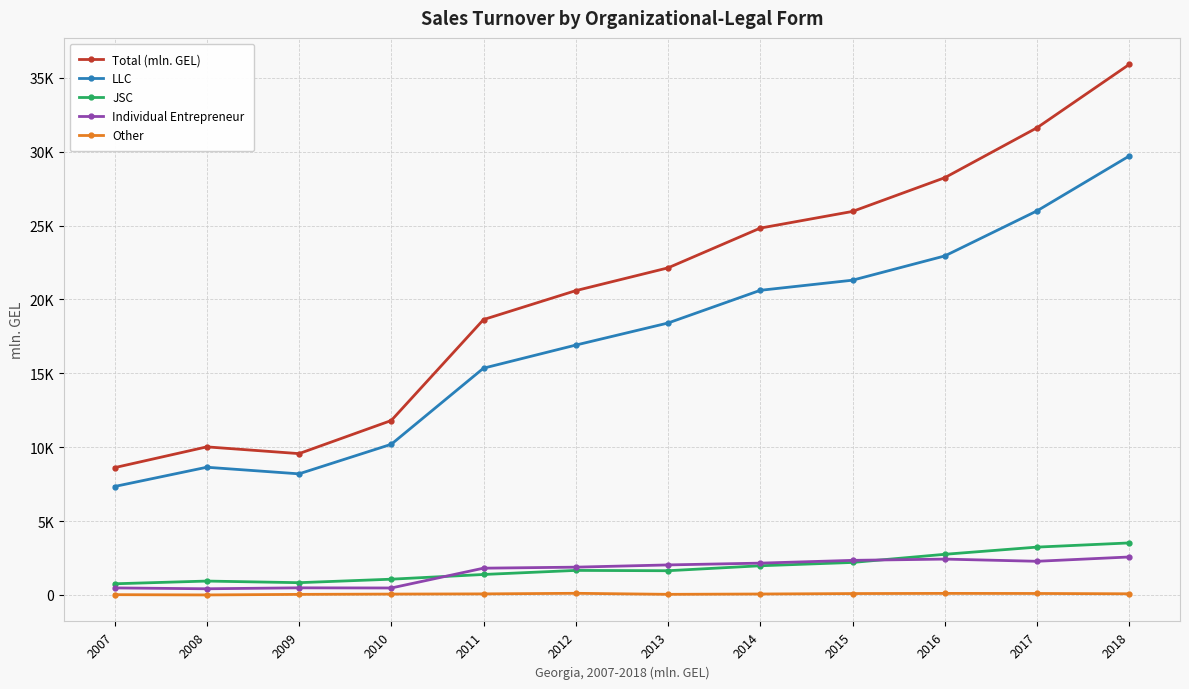

Rank the series at 2018 from highest to lowest value.

Total (mln. GEL), LLC, JSC, Individual Entrepreneur, Other